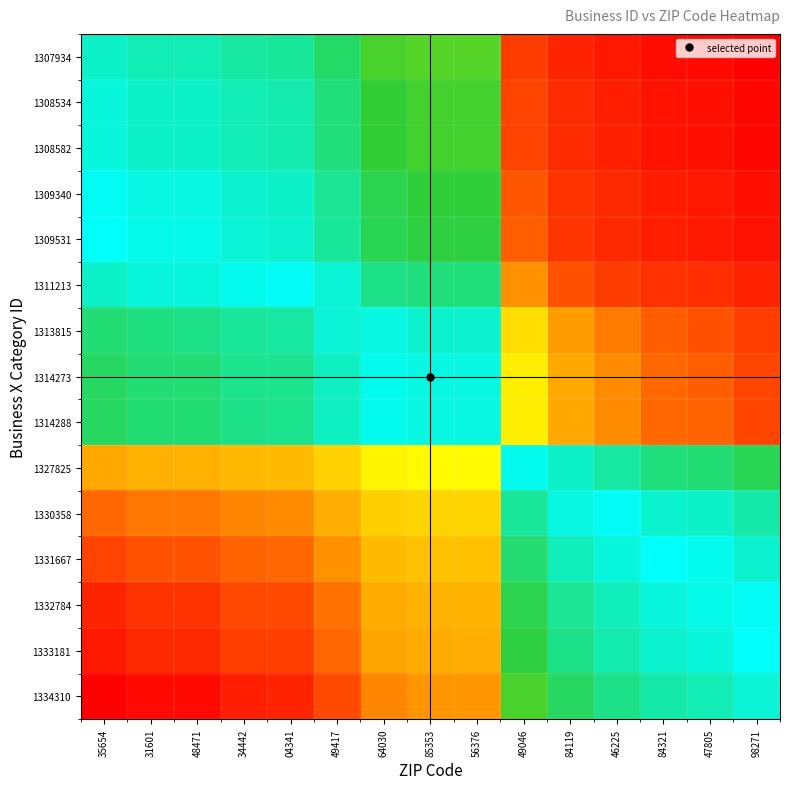

Reading left to right, what are all the values shown in this chart?

1307934: 35654=46543.4	31601=45521.5	48471=45464.4	34442=44170.8	04341=43828.5	49417=40828.3	64030=36290.4	85353=35377.1	56376=35339.3	49046=11165.1	84119=6802.2	46225=4623.1	84321=2527.5	47805=1821.5	98271=0.0
1308534: 35654=47759.5	31601=46737.1	48471=46680.0	34442=45385.7	04341=45043.3	49417=42041.8	64030=37501.7	85353=36588.0	56376=36550.2	49046=12364.9	84119=8000.0	46225=5819.9	84321=3723.3	47805=3017.0	98271=1194.7
1308582: 35654=47856.8	31601=46834.3	48471=46777.2	34442=45482.9	04341=45140.5	49417=42138.8	64030=37598.6	85353=36684.9	56376=36647.1	49046=12460.9	84119=8095.8	46225=5915.6	84321=3819.0	47805=3112.6	98271=1290.2
1309340: 35654=49393.0	31601=48370.0	48471=48312.8	34442=47017.8	04341=46675.2	49417=43671.8	64030=39128.9	85353=38214.6	56376=38176.8	49046=13976.6	84119=9609.0	46225=7427.6	84321=5329.7	47805=4623.0	98271=2799.5
1309531: 35654=49780.1	31601=48756.9	48471=48699.8	34442=47404.5	04341=47061.9	49417=44058.0	64030=39514.5	85353=38600.1	56376=38562.3	49046=14358.6	84119=9990.3	46225=7808.6	84321=5710.4	47805=5003.5	98271=3179.8
1311213: 35654=53189.0	31601=52164.6	48471=52107.3	34442=50810.4	04341=50467.3	49417=47459.6	64030=42910.2	85353=41994.7	56376=41956.8	49046=17722.0	84119=13348.1	46225=11163.6	84321=9062.7	47805=8355.0	98271=6528.9
1313815: 35654=58462.5	31601=57436.0	48471=57378.7	34442=56079.2	04341=55735.4	49417=52721.7	64030=48163.4	85353=47246.0	56376=47208.0	49046=22925.1	84119=18542.6	46225=16353.7	84321=14248.7	47805=13539.5	98271=11709.8
1314273: 35654=59390.8	31601=58363.9	48471=58306.5	34442=57006.6	04341=56662.7	49417=53648.0	64030=49088.0	85353=48170.3	56376=48132.3	49046=23841.0	84119=19456.9	46225=17267.3	84321=15161.5	47805=14452.1	98271=12621.8
1314288: 35654=59421.2	31601=58394.3	48471=58336.9	34442=57037.0	04341=56693.1	49417=53678.3	64030=49118.3	85353=48200.6	56376=48162.6	49046=23871.0	84119=19486.9	46225=17297.2	84321=15191.4	47805=14482.0	98271=12651.6
1327825: 35654=86856.8	31601=85819.3	48471=85761.4	34442=84448.0	04341=84100.6	49417=81054.8	64030=76447.8	85353=75520.6	56376=75482.2	49046=50940.4	84119=46511.1	46225=44298.9	84321=42171.4	47805=41454.7	98271=39605.5
1330358: 35654=91990.4	31601=90951.0	48471=90892.9	34442=89577.1	04341=89229.0	49417=86177.4	64030=81561.6	85353=80632.6	56376=80594.2	49046=56005.6	84119=51567.8	46225=49351.4	84321=47219.8	47805=46501.7	98271=44649.0
1331667: 35654=94643.4	31601=93602.9	48471=93544.8	34442=92227.7	04341=91879.2	49417=88824.6	64030=84204.3	85353=83274.4	56376=83235.9	49046=58623.1	84119=54181.0	46225=51962.4	84321=49828.7	47805=49110.0	98271=47255.4
1332784: 35654=96907.2	31601=95865.9	48471=95807.7	34442=94489.5	04341=94140.8	49417=91083.6	64030=86459.3	85353=85528.7	56376=85490.2	49046=60856.7	84119=56410.9	46225=54190.4	84321=52055.0	47805=51335.6	98271=49479.5
1333181: 35654=97711.8	31601=96670.2	48471=96612.0	34442=95293.4	04341=94944.5	49417=91886.4	64030=87260.8	85353=86329.9	56376=86291.4	49046=61650.6	84119=57203.5	46225=54982.3	84321=52846.2	47805=52126.6	98271=50270.0
1334310: 35654=100000.0	31601=98957.5	48471=98899.2	34442=97579.5	04341=97230.4	49417=94169.6	64030=89540.1	85353=88608.4	56376=88569.9	49046=63908.2	84119=59457.3	46225=57234.3	84321=55096.4	47805=54376.2	98271=52518.0